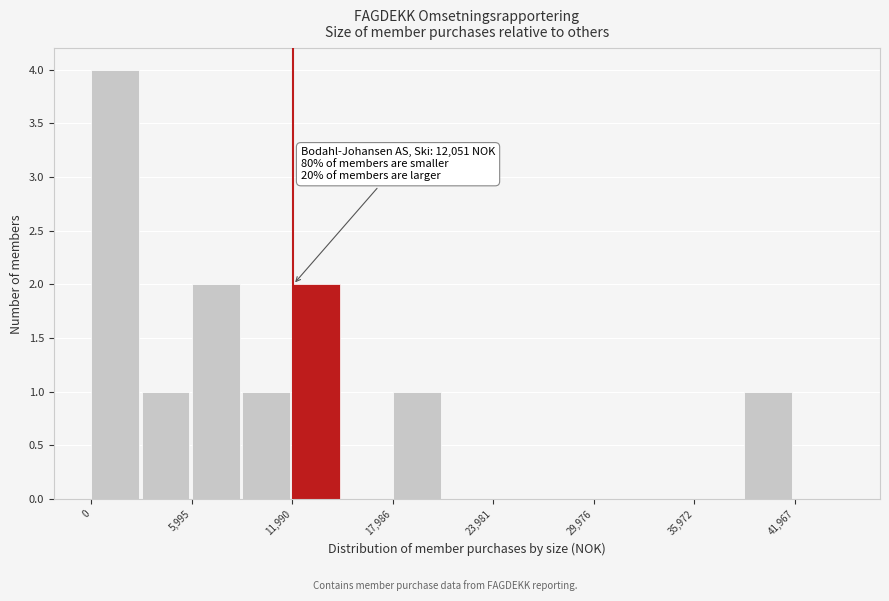

Read against the x-axis, roughly where is the centre of the tallest bar?

1000